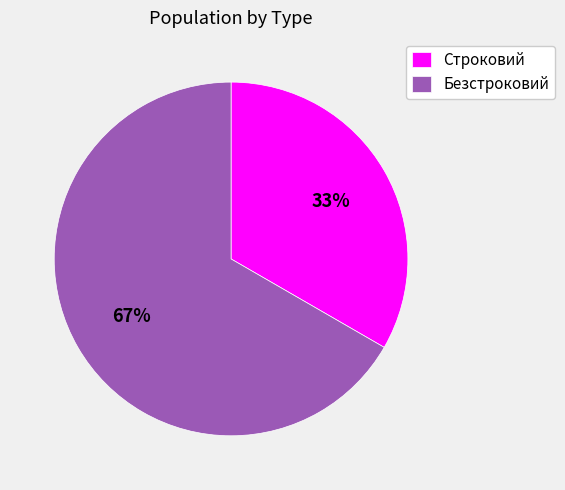

To the nearest percent, what percentage of the pie is Строковий?

33%